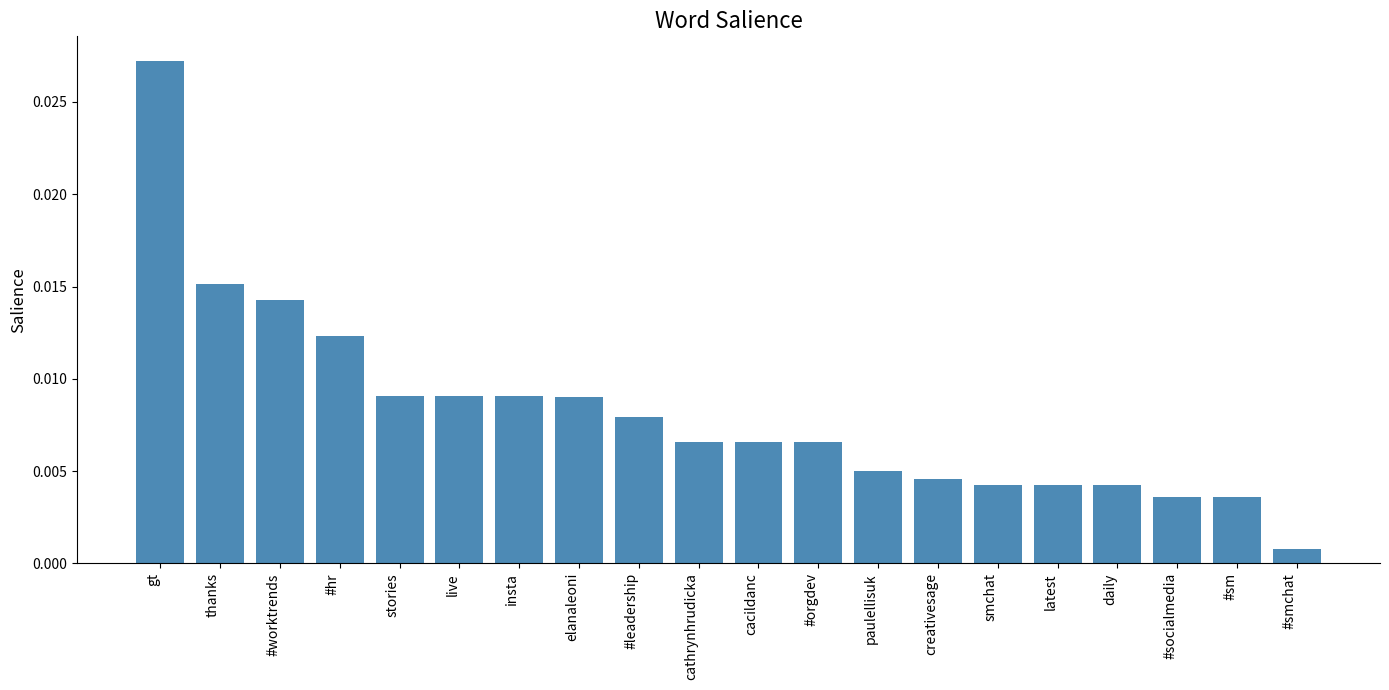

What is the label of the 12th bar from the left?

#orgdev